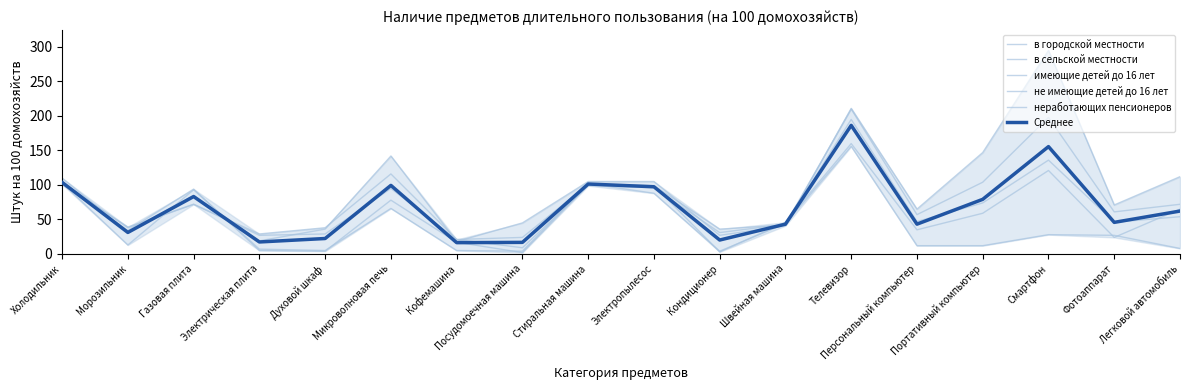

What is the spread (max minus min) of values at Духовой шкаф?

34.0